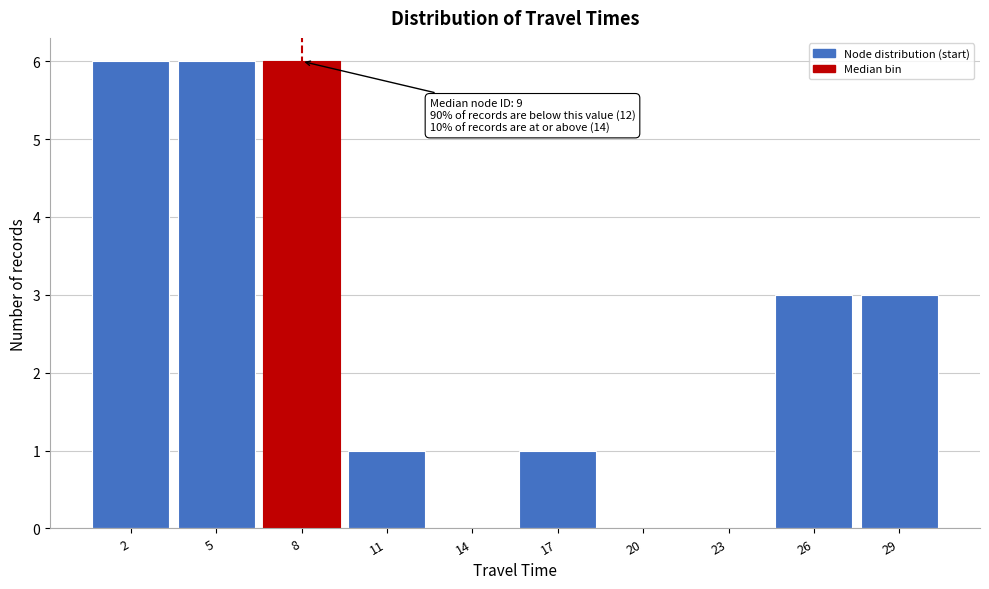

Reading right to left, transcribe all the data shown in this chart.

29=3	26=3	23=0	20=0	17=1	14=0	11=1	8=6	5=6	2=6